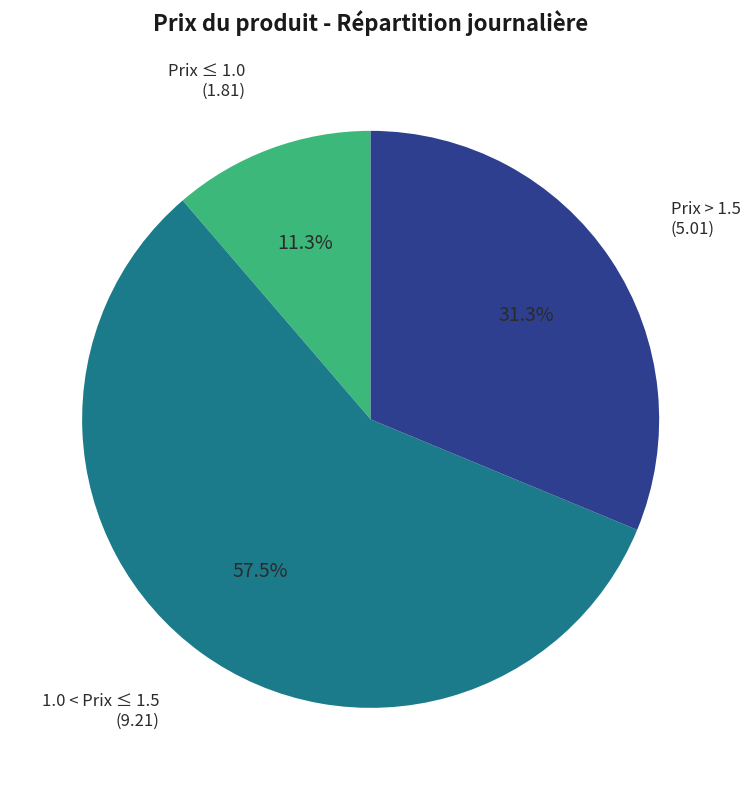

Is there a majority slice in this chart?

Yes